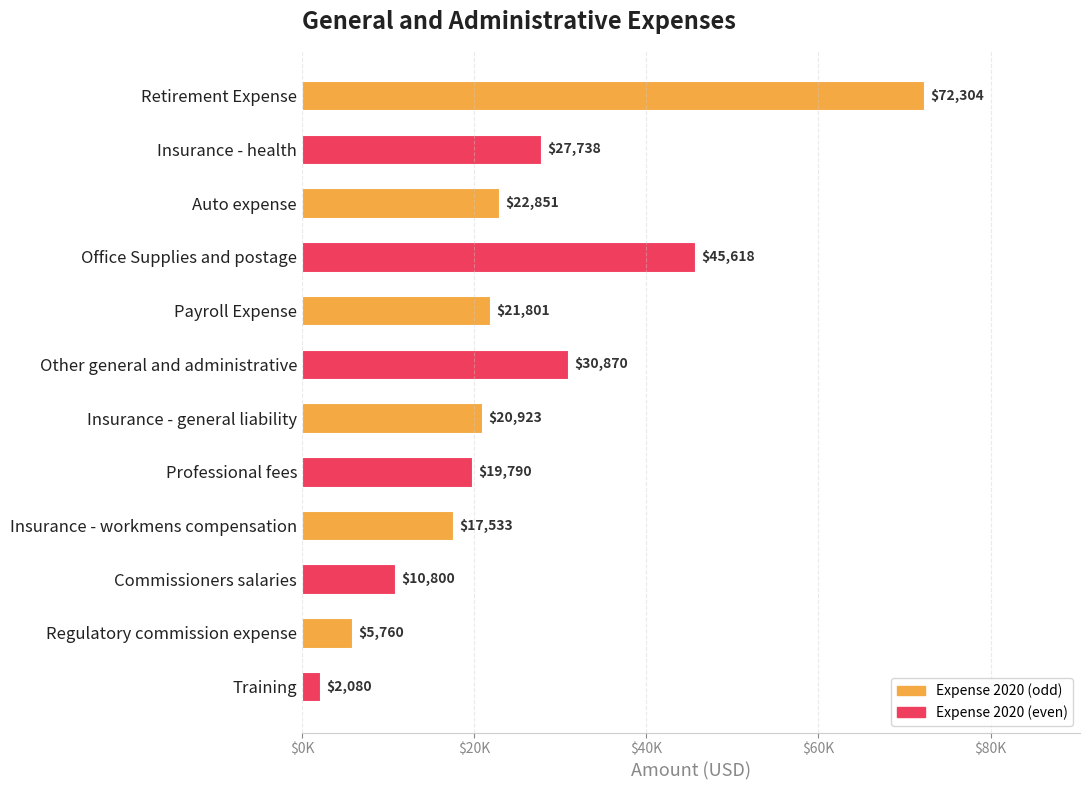

What is the average value?

24839